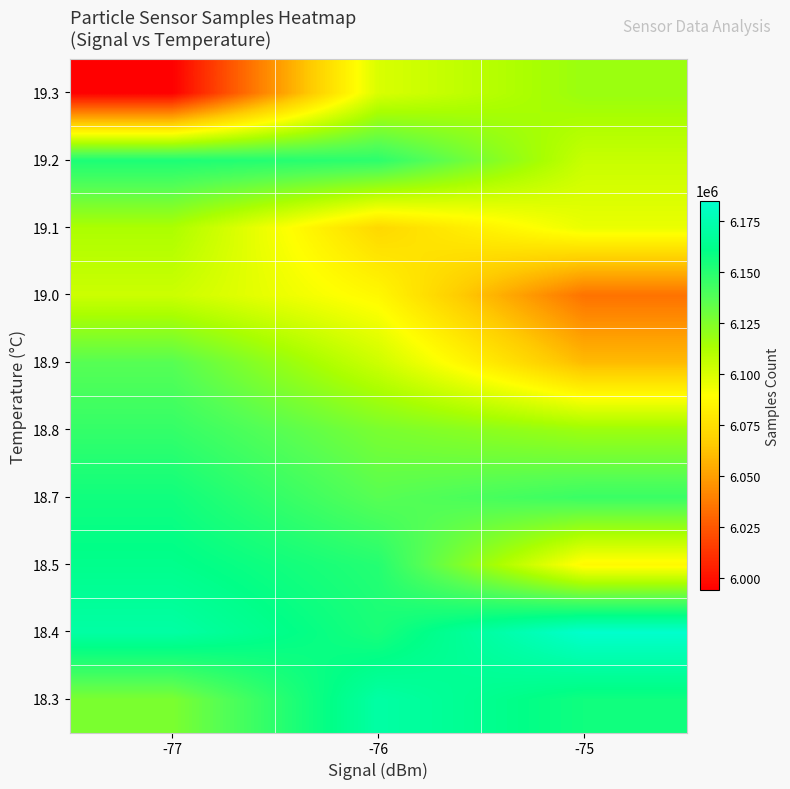

At which category is the sum across all series the highest?

-77